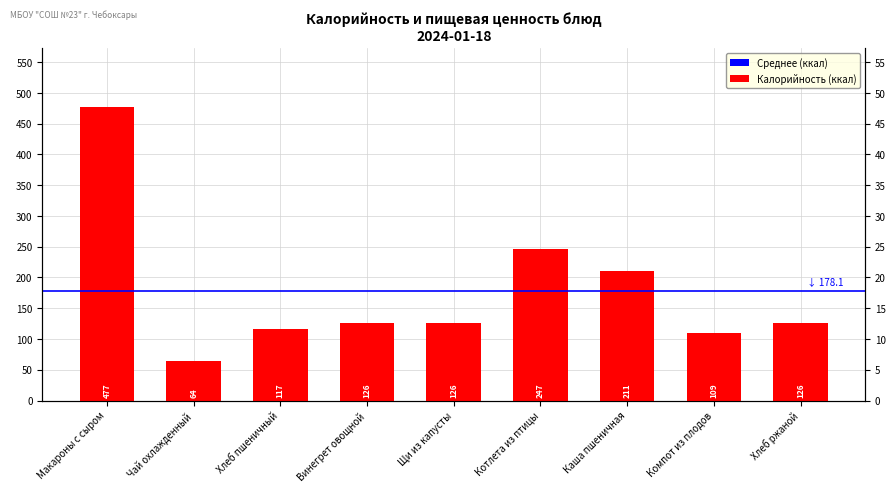

True or false: Жиры has a value of 0.0 at Чай охлажденный.

True